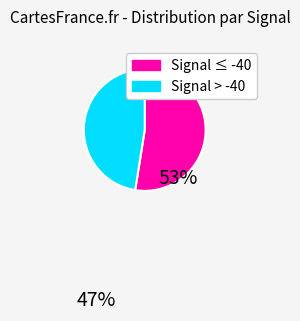

Is the sum of Signal ≤ -40 and Signal > -40 greater than half?

Yes